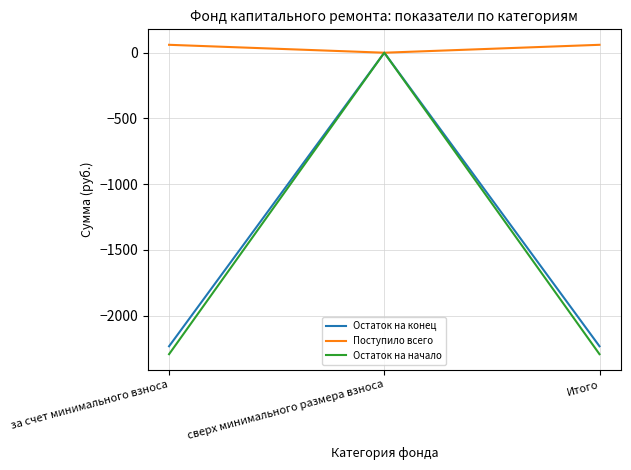

At which category is the sum across all series the highest?

сверх минимального размера взноса